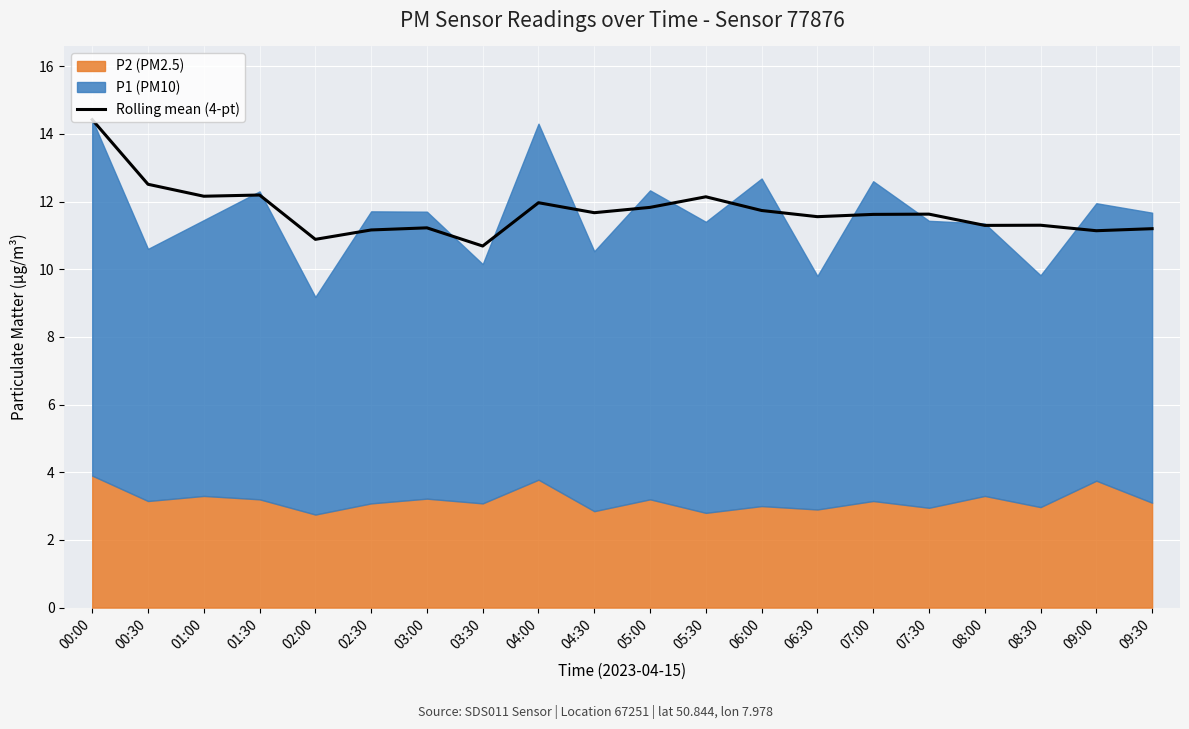

List the labels in order of value, smallest first.

03:30, 02:00, 09:00, 02:30, 09:30, 03:00, 08:00, 08:30, 06:30, 07:00, 07:30, 04:30, 06:00, 05:00, 04:00, 05:30, 01:00, 01:30, 00:30, 00:00